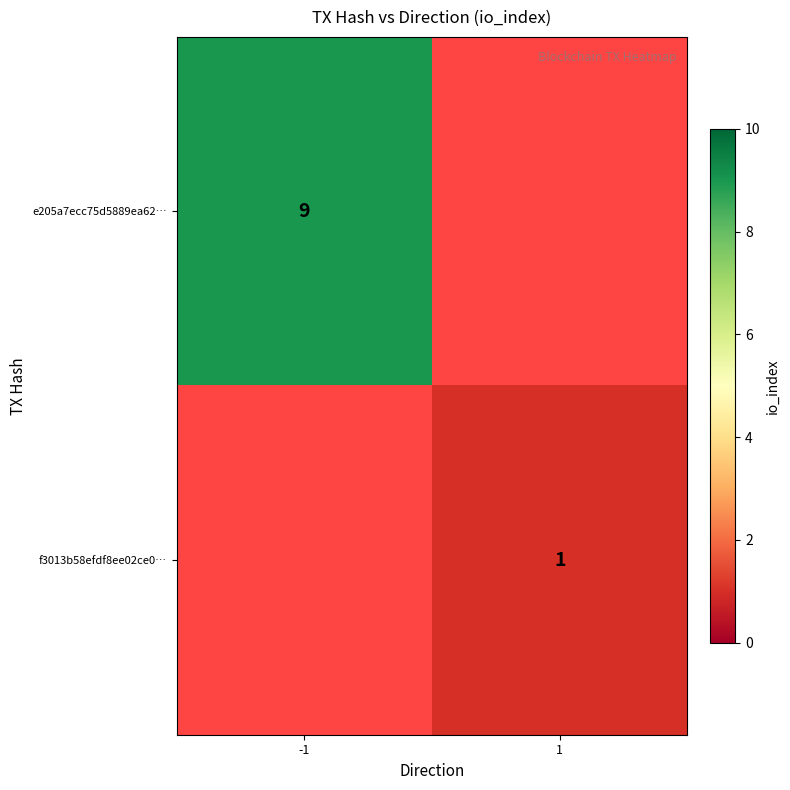

True or false: e205a7ecc75d5889ea62… has a value of 13 at -1.

False